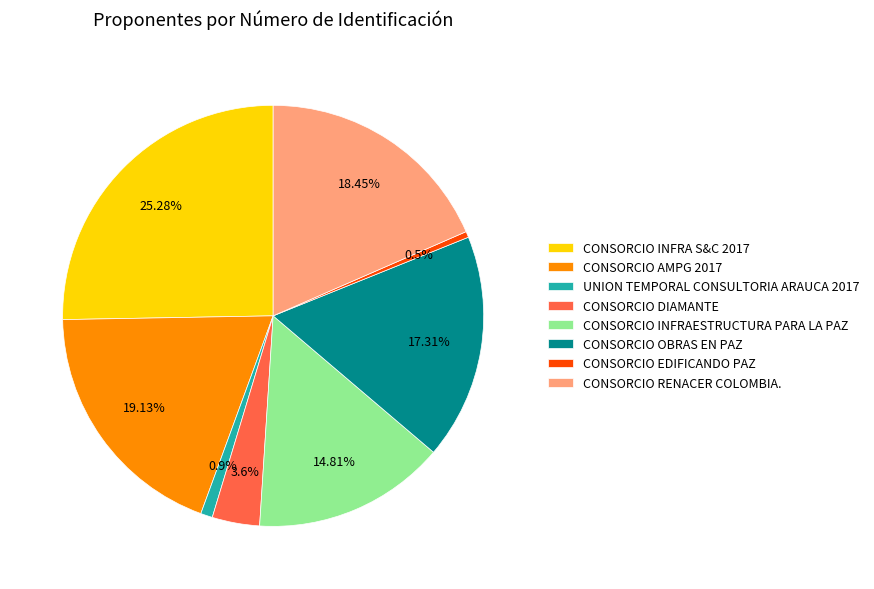

Which slice is the largest?

CONSORCIO INFRA S&C 2017